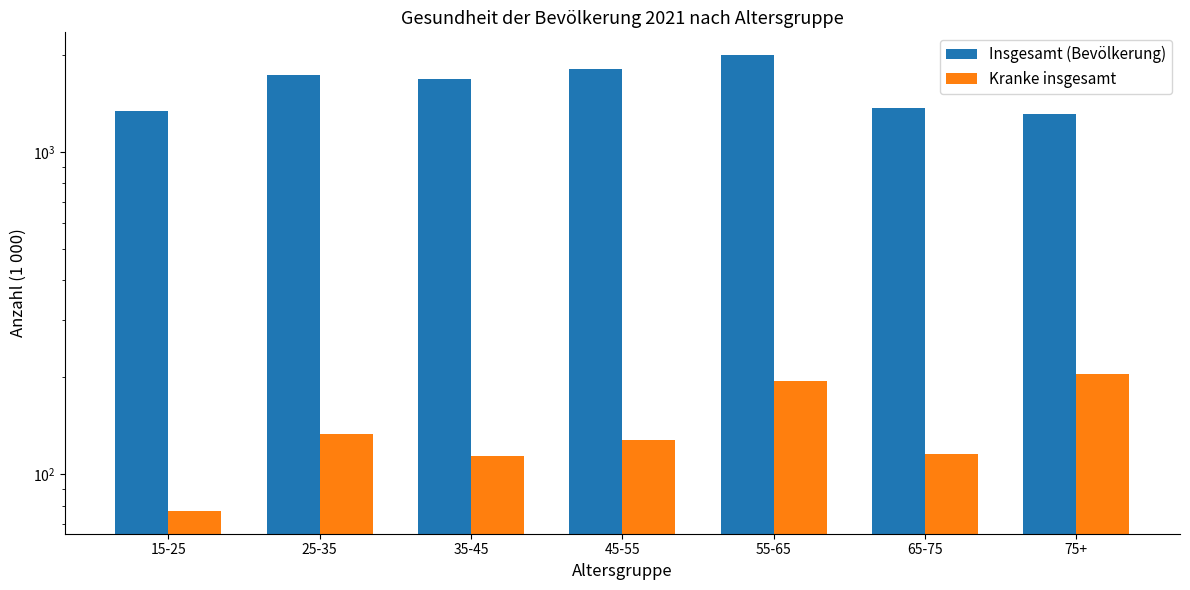

What is the label of the 2nd bar from the right?

65-75